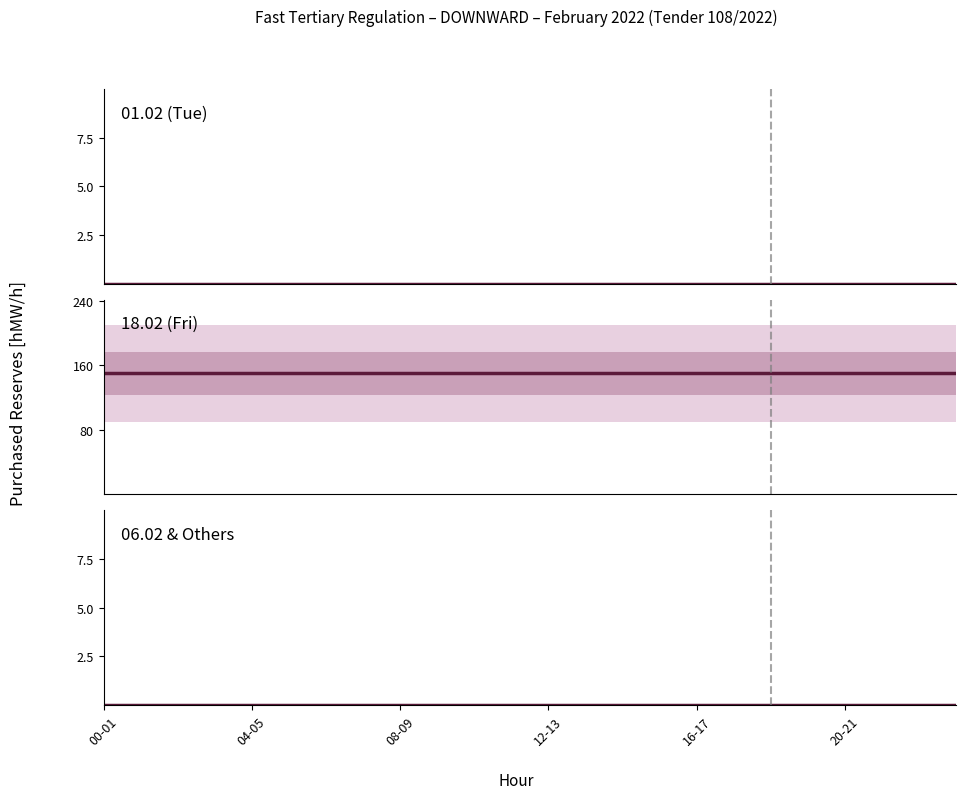

What is the sum of the 18.02 (Fri) values at 04-05 and 17?

300